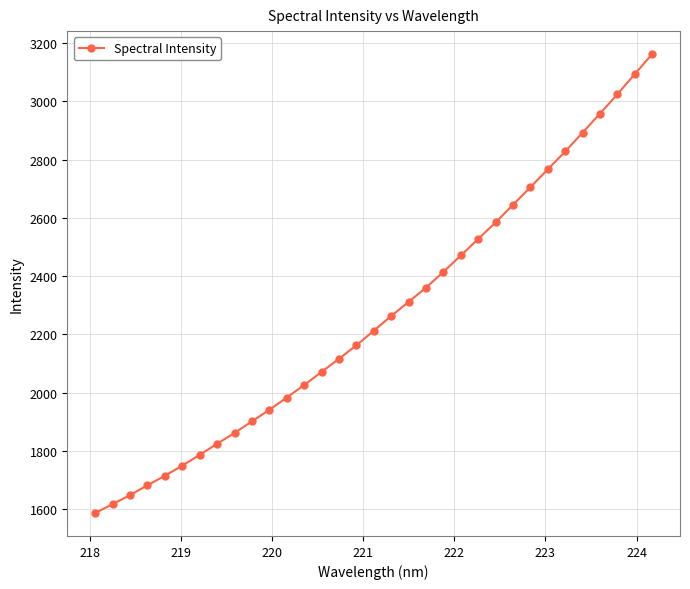

What is the difference between the maximum and minimum values?

1574.2